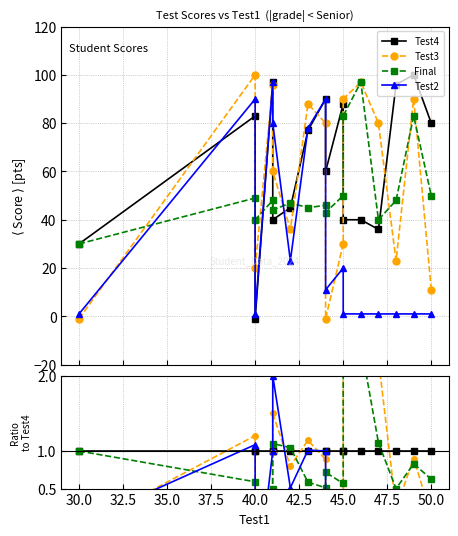

How many lines are shown in the chart?

4